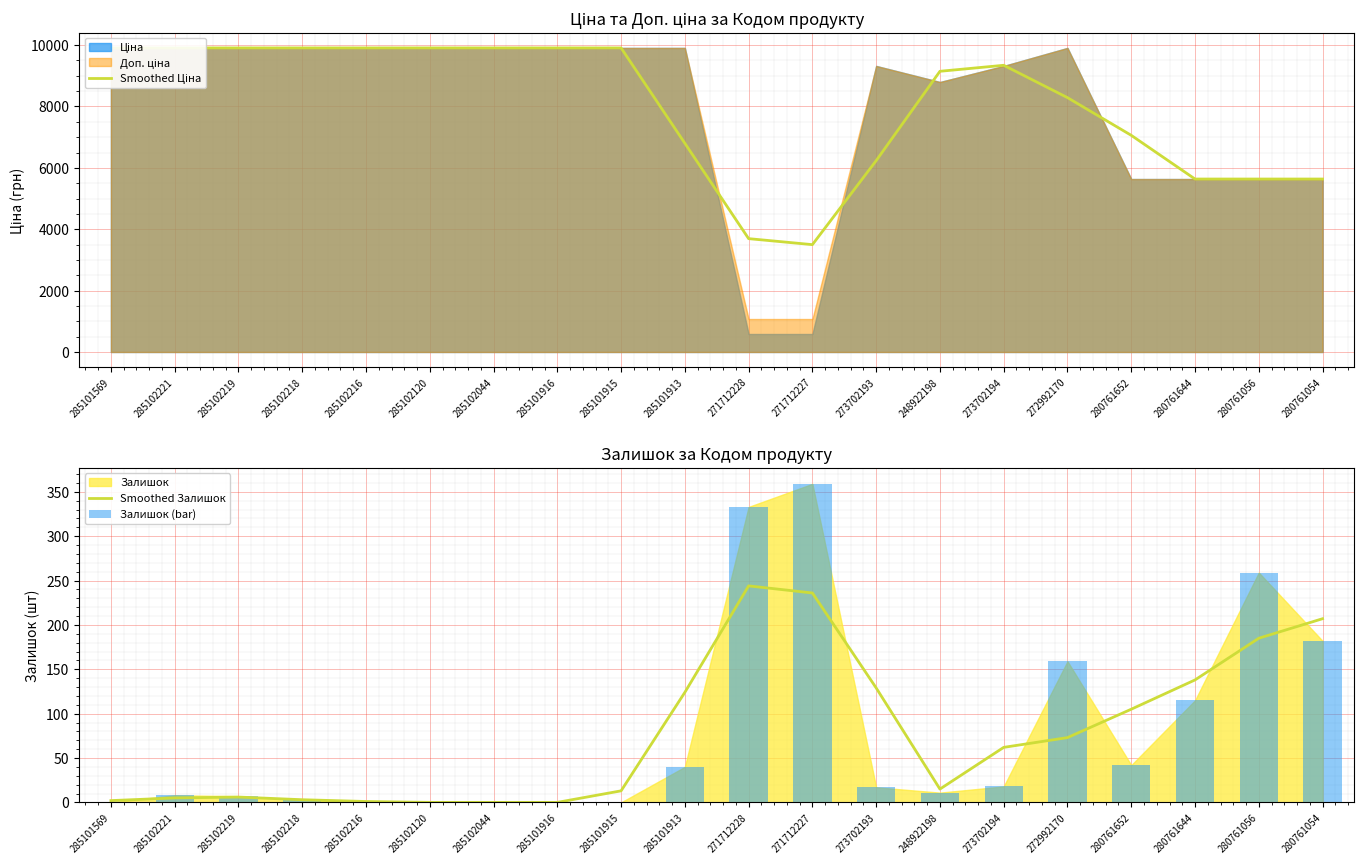

How many values in the Smoothed Залишок series exceed 62?

9